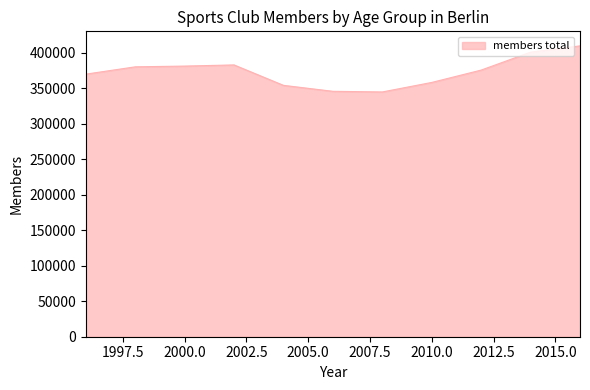

What is the difference between the maximum and minimum values?

64927